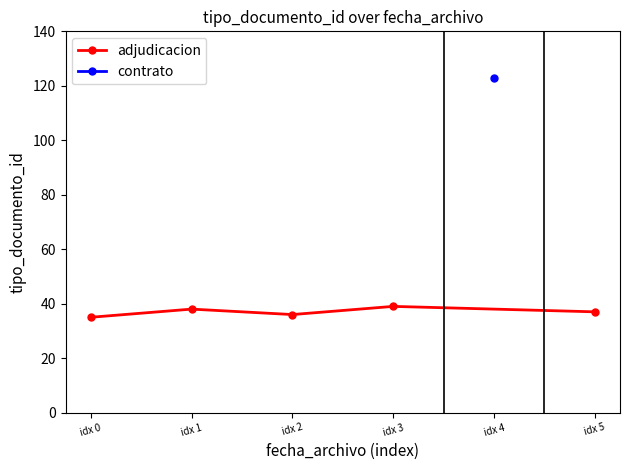

What is the value of the adjudicacion point at the 4th from the left?

39